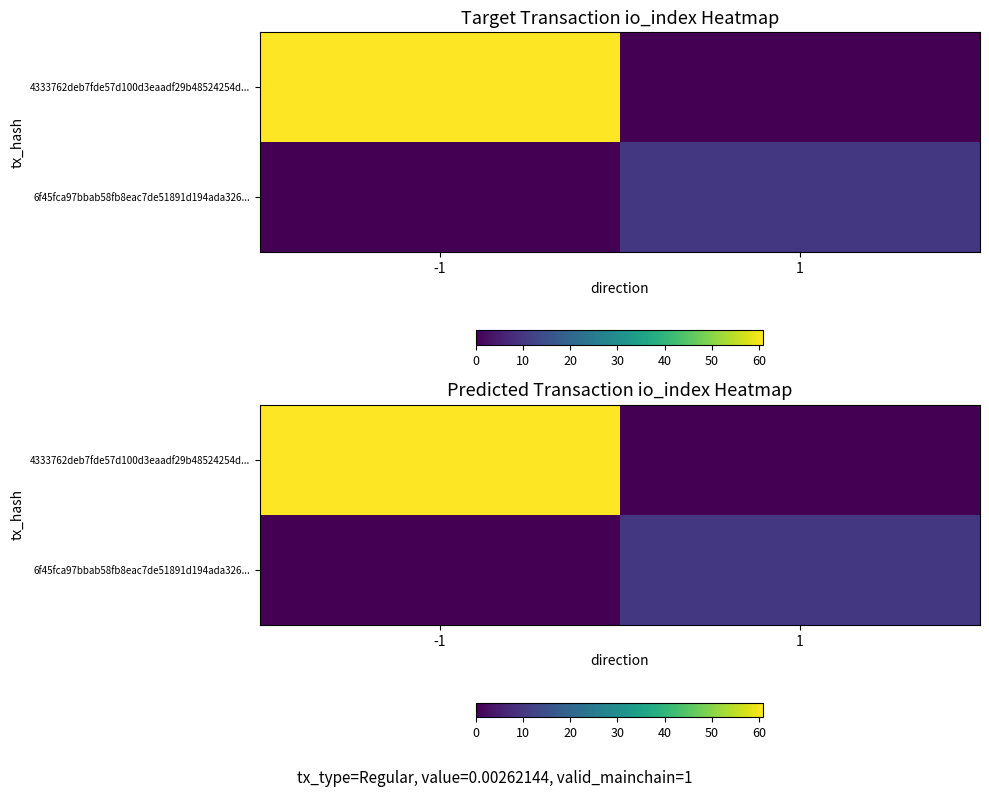

Is the value of 6f45fca97bbab58fb8eac7de51891d194ada326... at 1 greater than the value of 4333762deb7fde57d100d3eaadf29b48524254d... at -1?

No